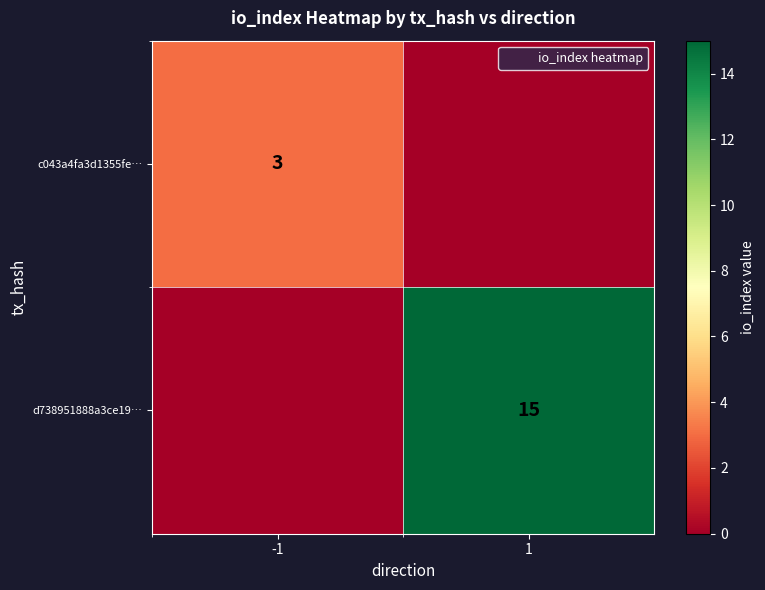

What is the difference between the maximum and minimum values in the d738951888a3ce19… series?

15